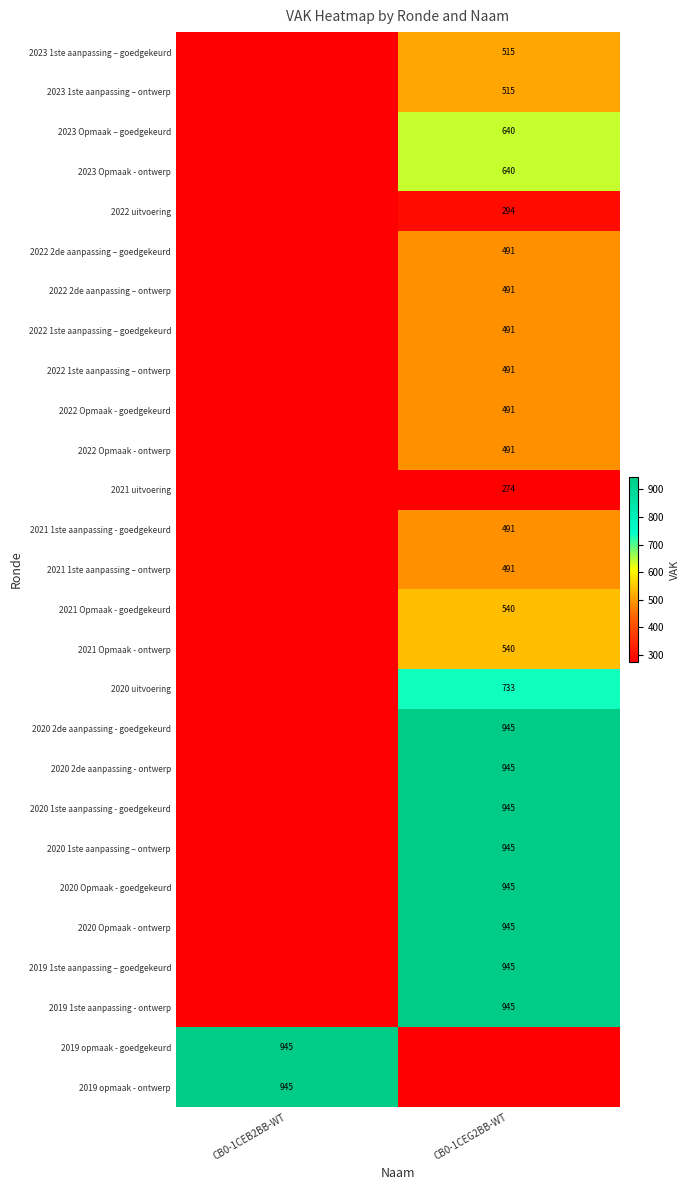

Which category has the lowest value across all series?

CB0-1CEG2BB-WT